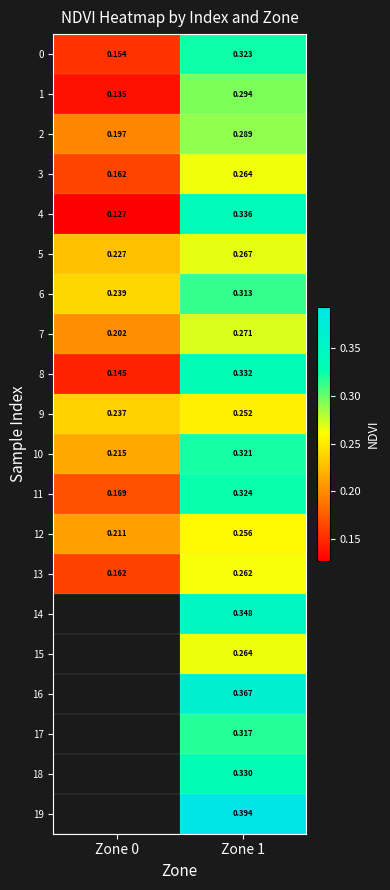

What is the difference between the 1 values at Zone 0 and Zone 1?

0.2